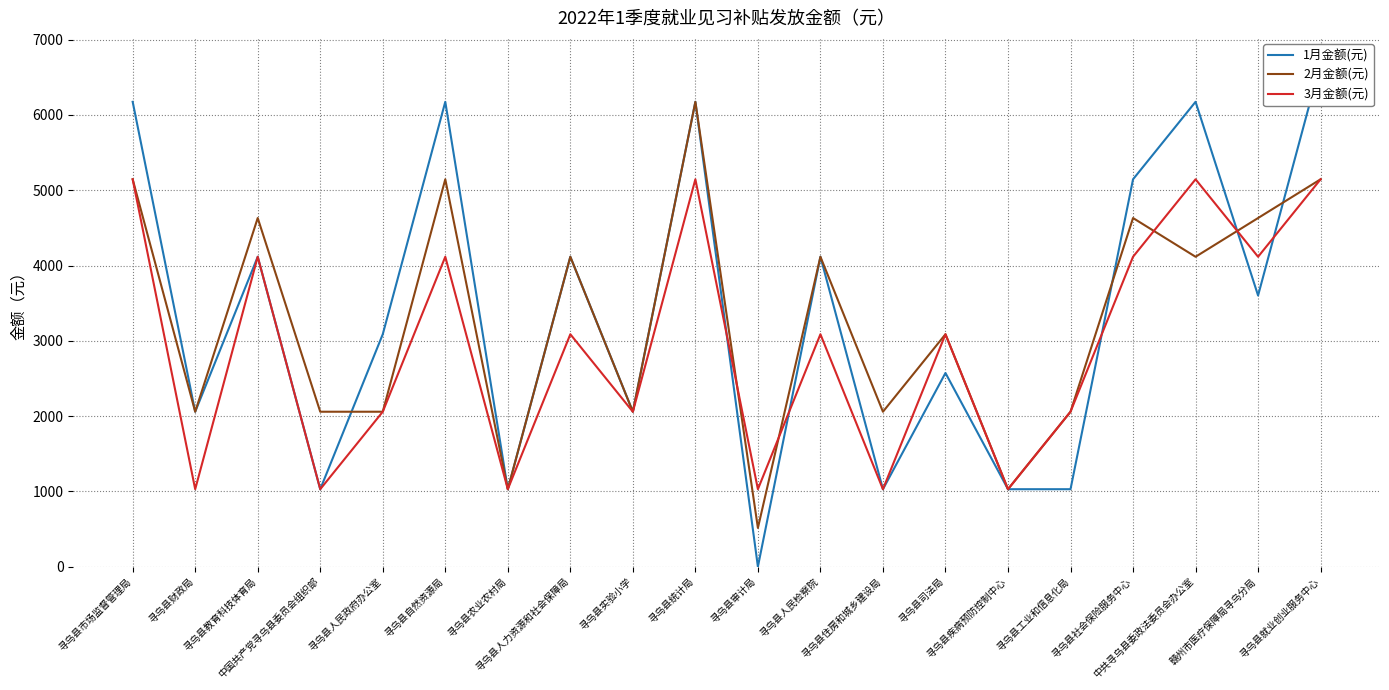

What is the label of the 15th point from the right?

寻乌县自然资源局